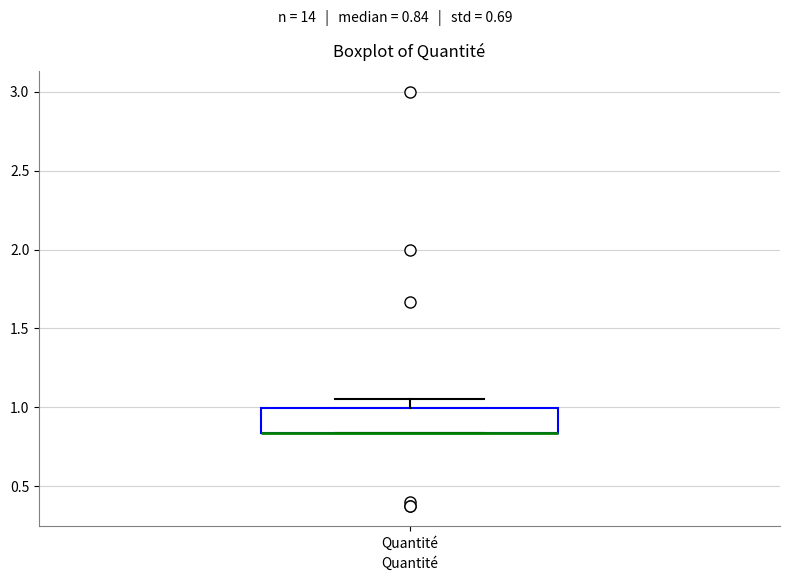

Where is the upper edge of the box for Quantité on the y-axis? The values are not printed on the chart, so give them approximately, as read against the axis.

1.00